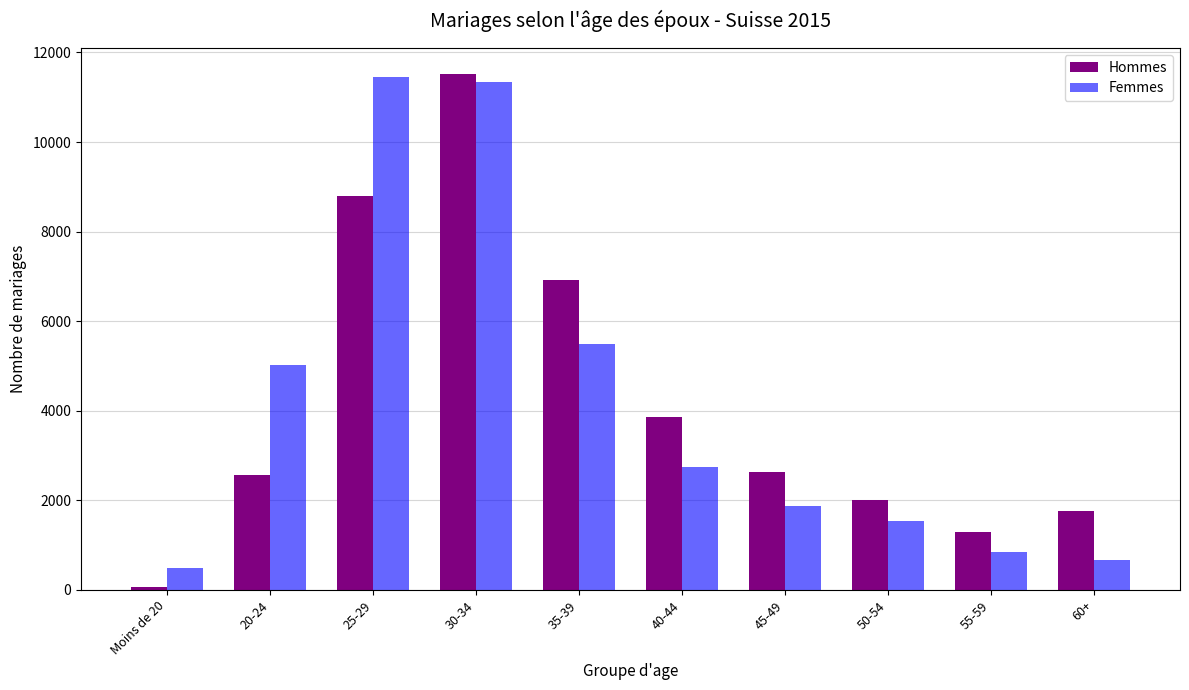

What is the difference between the maximum and minimum values in the Hommes series?

11457